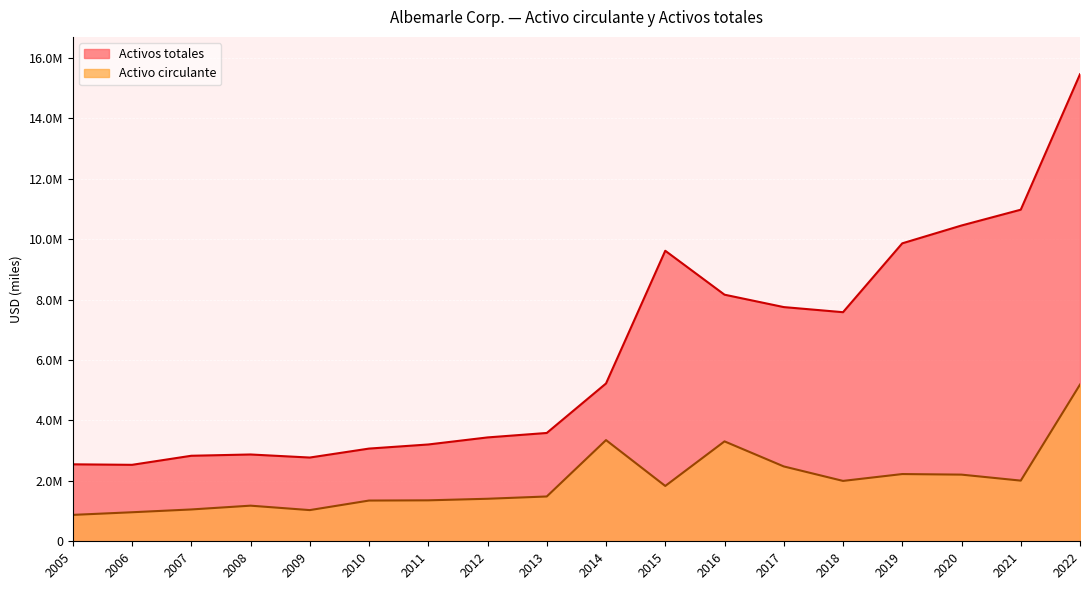

Rank the series by their maximum value, from lowest to highest.

Activo circulante, Activos totales